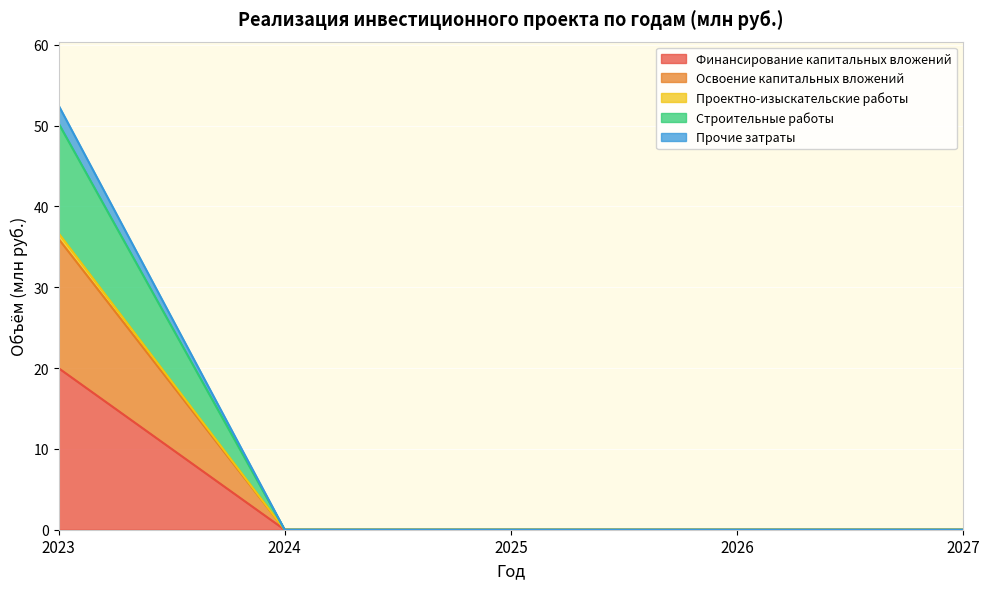

At which category is the sum across all series the highest?

2023